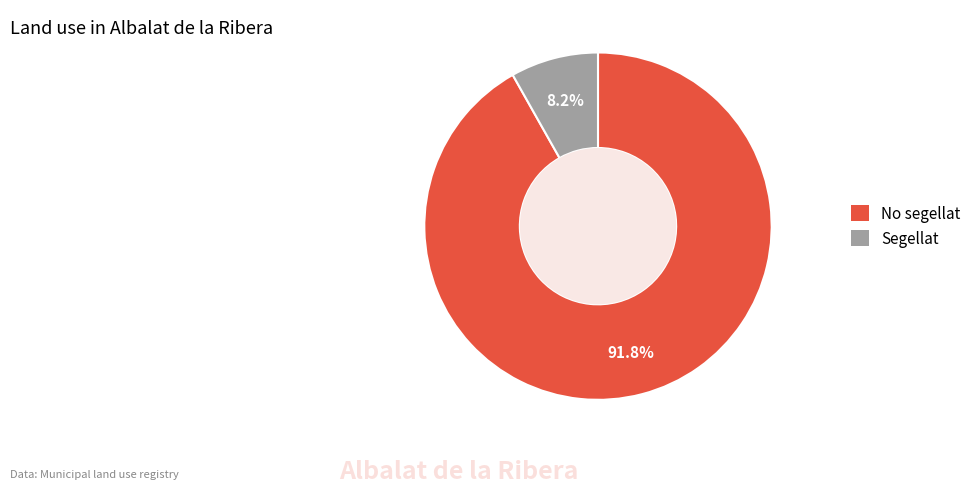

What is the ratio of the value at No segellat to the value at Segellat?

11.2